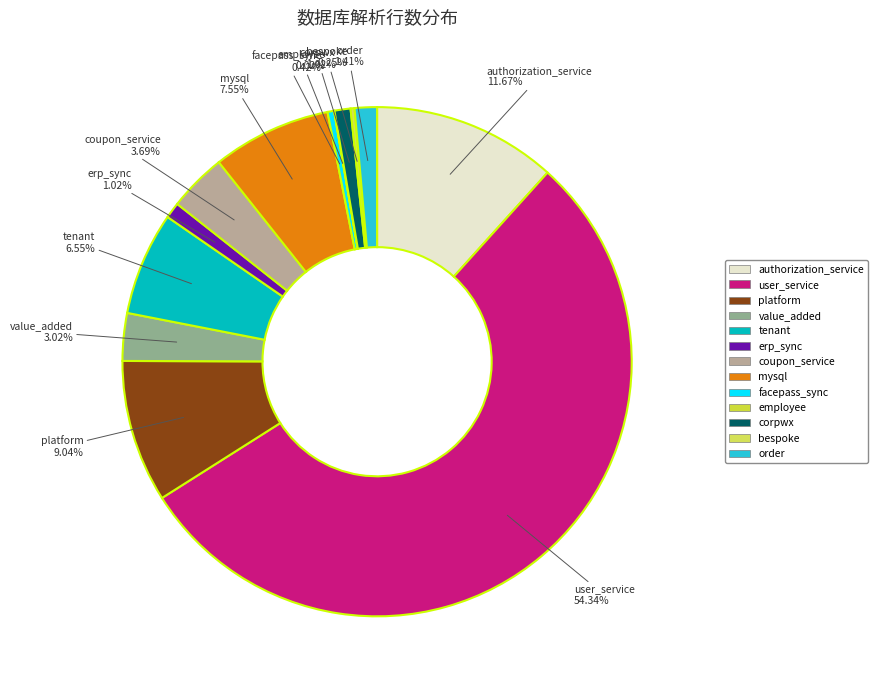

To the nearest percent, what is the combined percentage of mysql and coupon_service?

11%